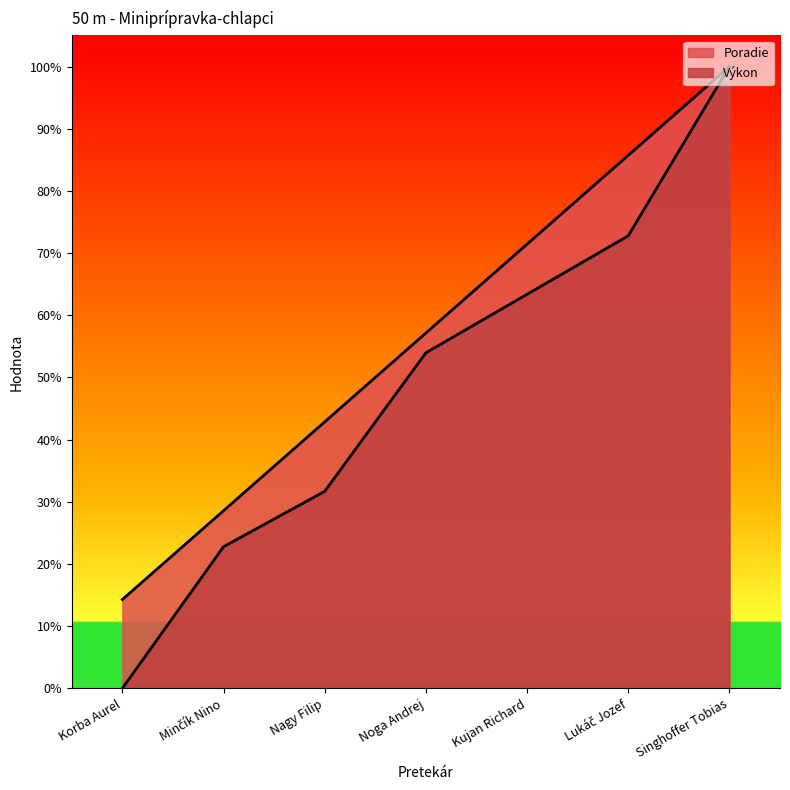

Rank the series by their average value, from highest to lowest.

Poradie, Výkon